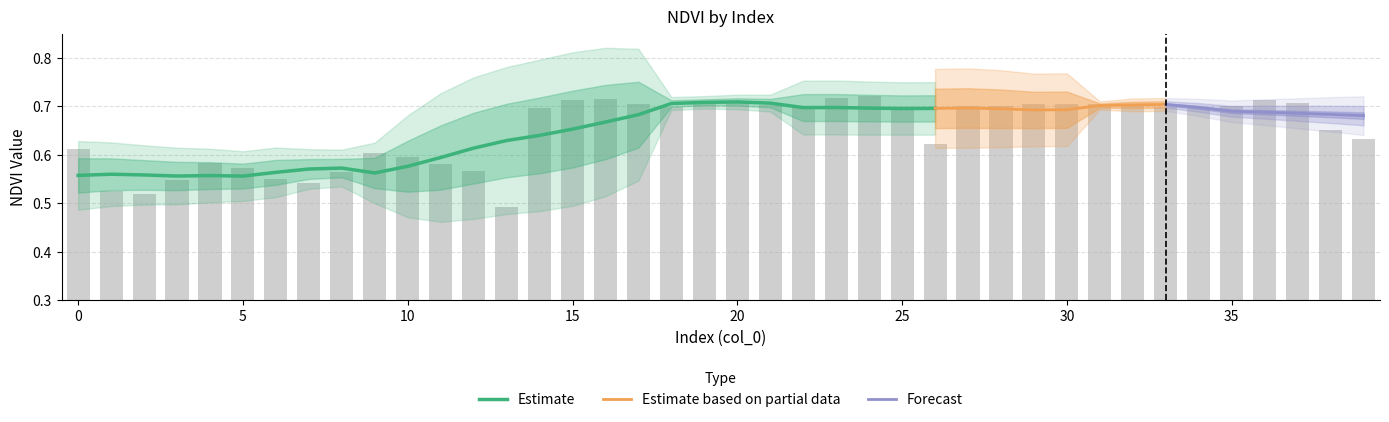

What is the minimum value shown in the chart?

0.5